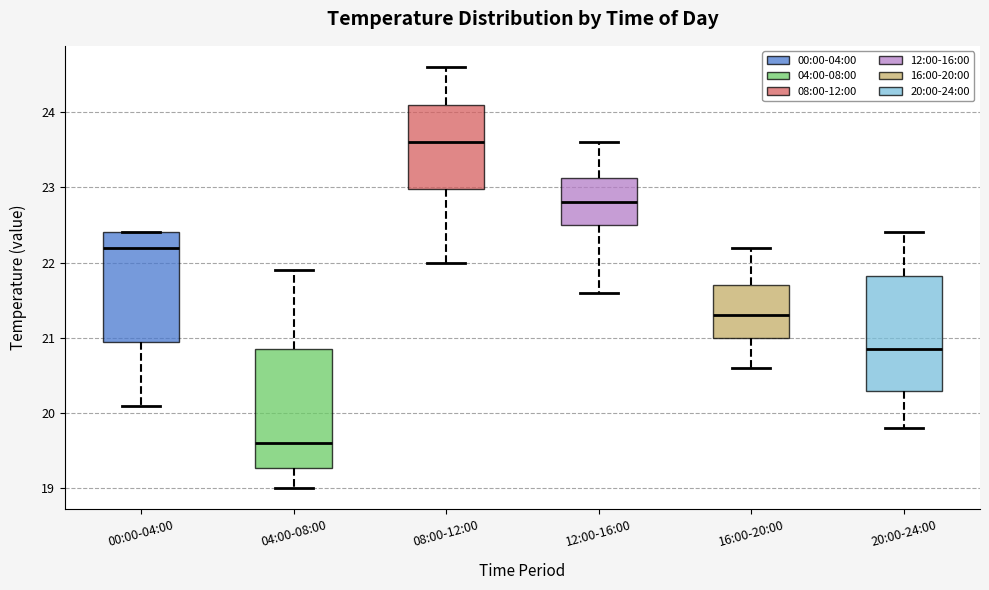

Where does the lower whisker of the box for 08:00-12:00 end on the y-axis? The values are not printed on the chart, so give them approximately, as read against the axis.

22.0